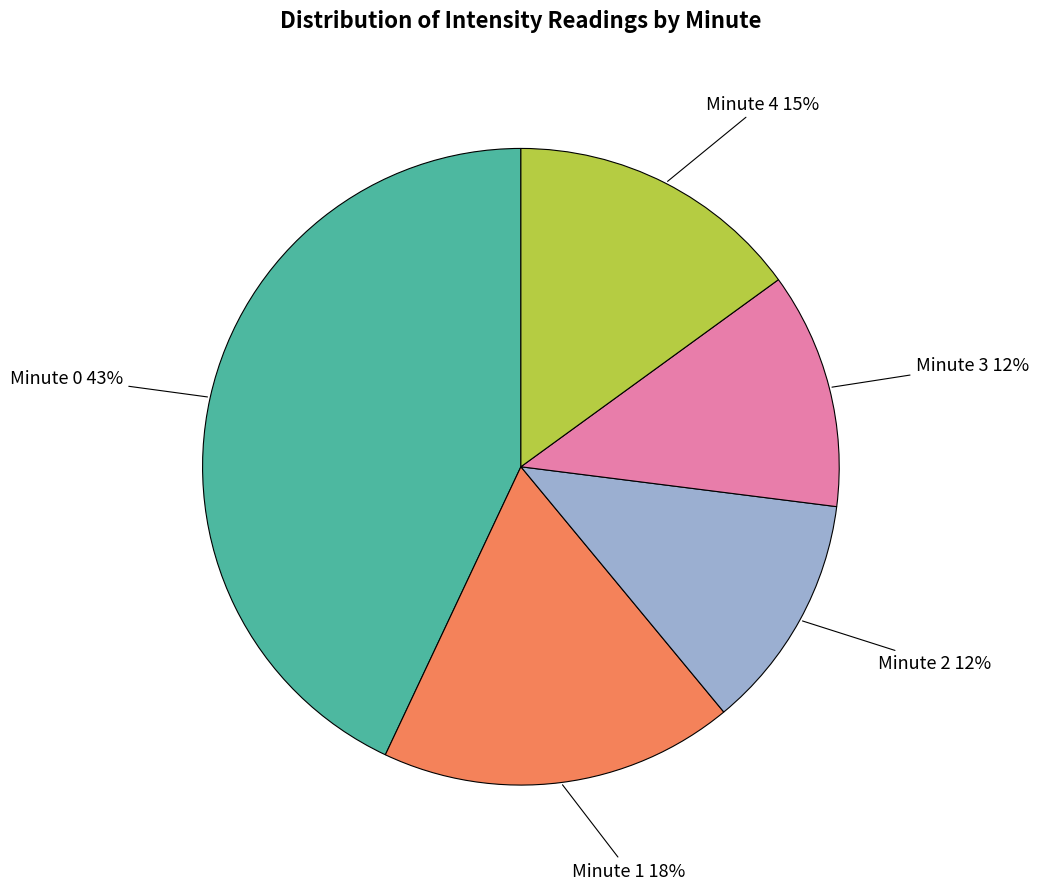

To the nearest percent, what is the average slice percentage?

20%